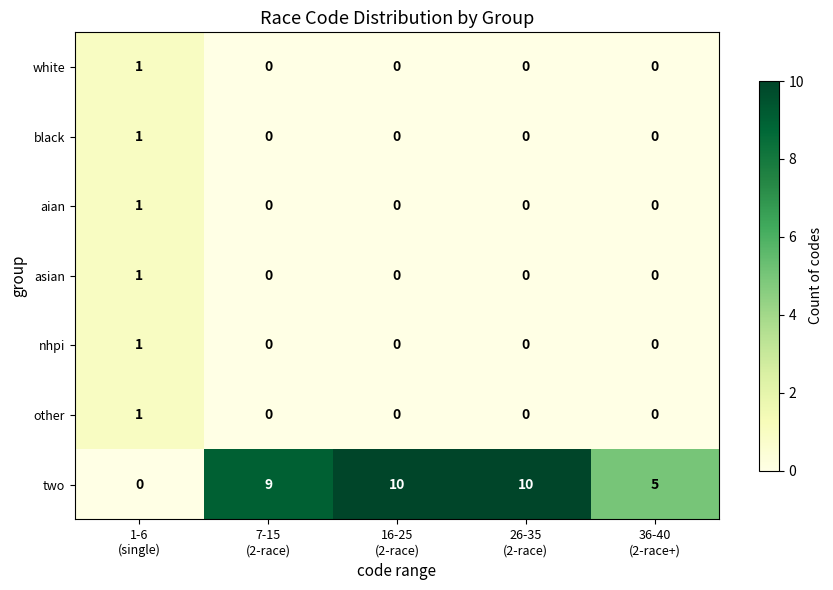

Which series has the largest range (max minus min)?

two